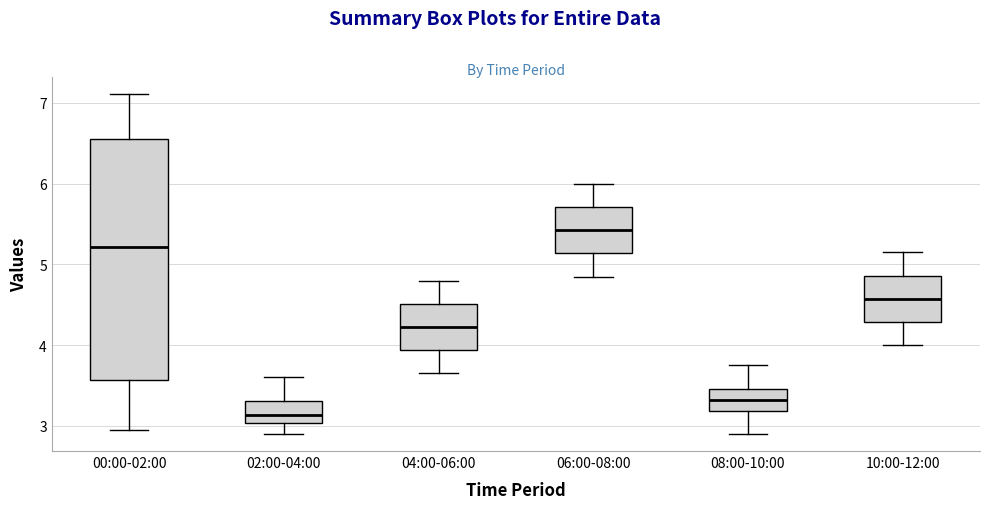

Comparing the boxes themselves (not the whiskers), which one is the tallest?

00:00-02:00